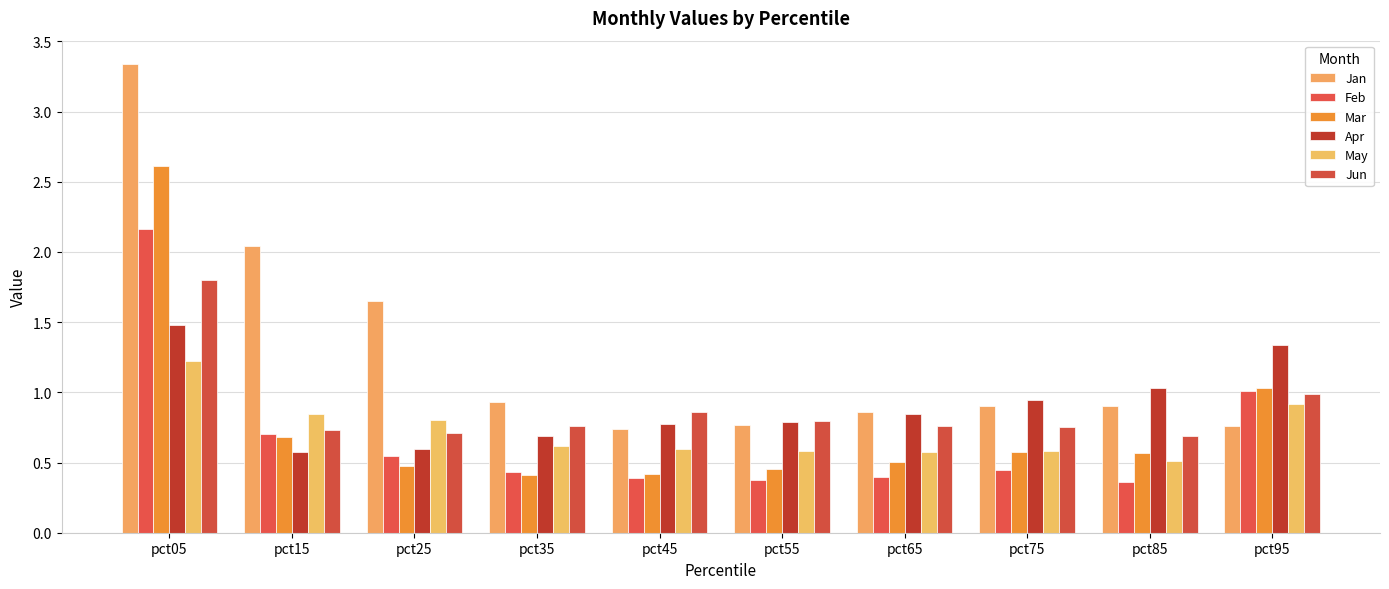

Which series has the largest total across all categories?

Jan